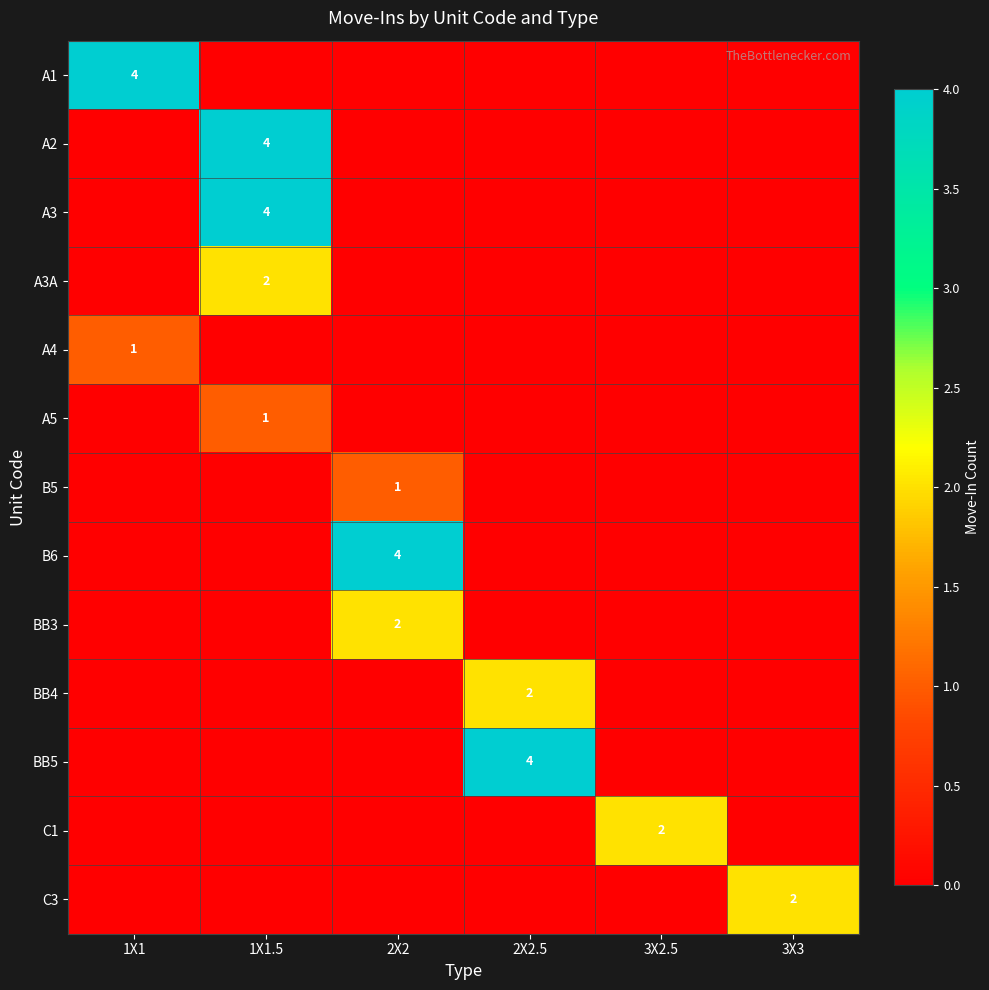

Is it true that A1 equals 1 at 1X1?

False